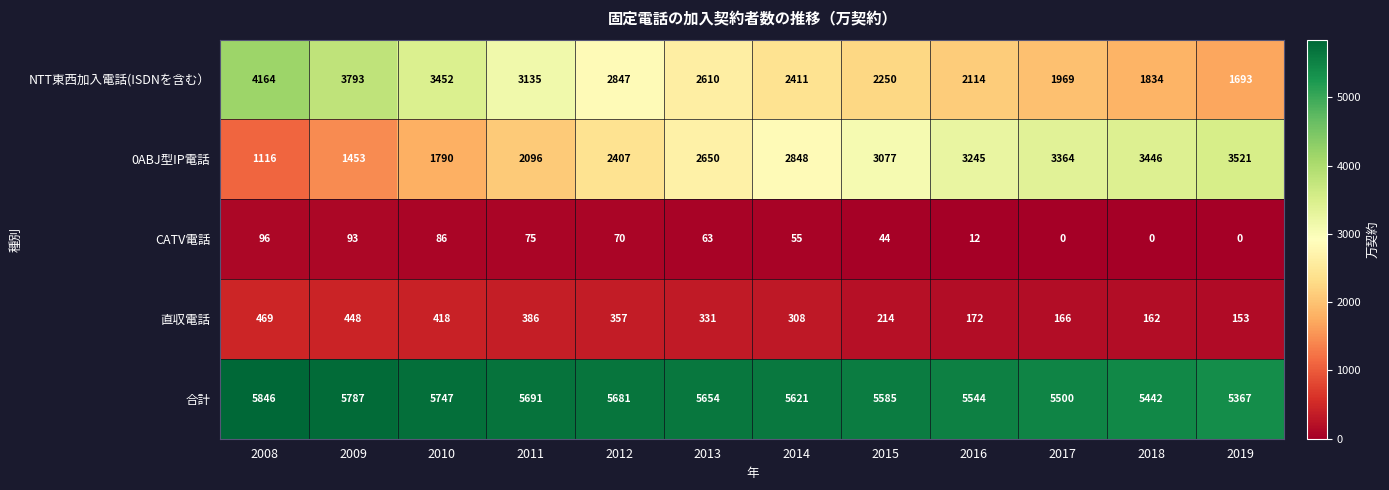

At which category is the sum across all series the highest?

2008